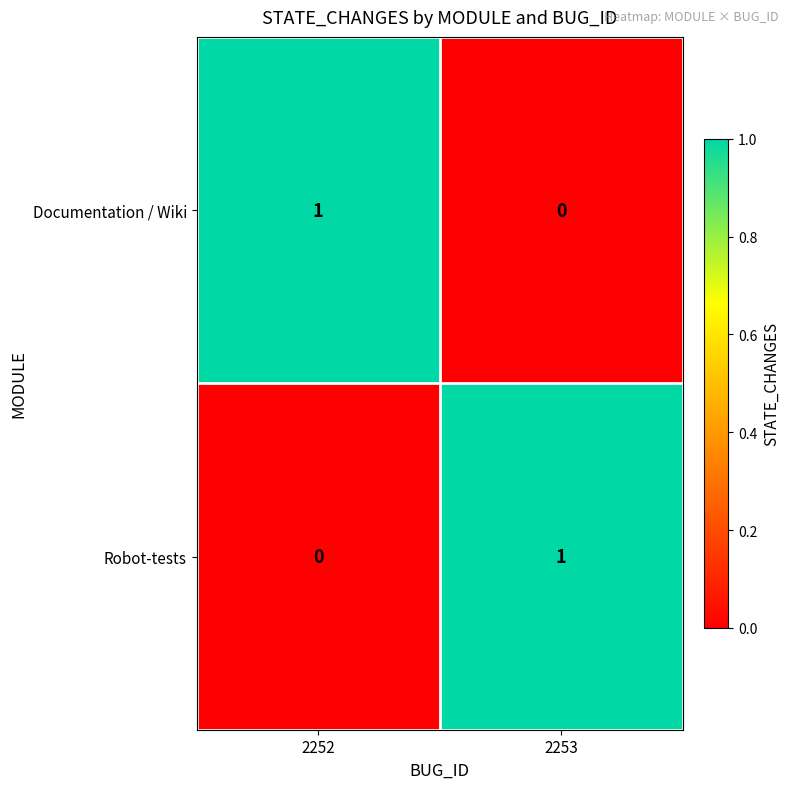

Which category has the lowest value in the Robot-tests series?

2252